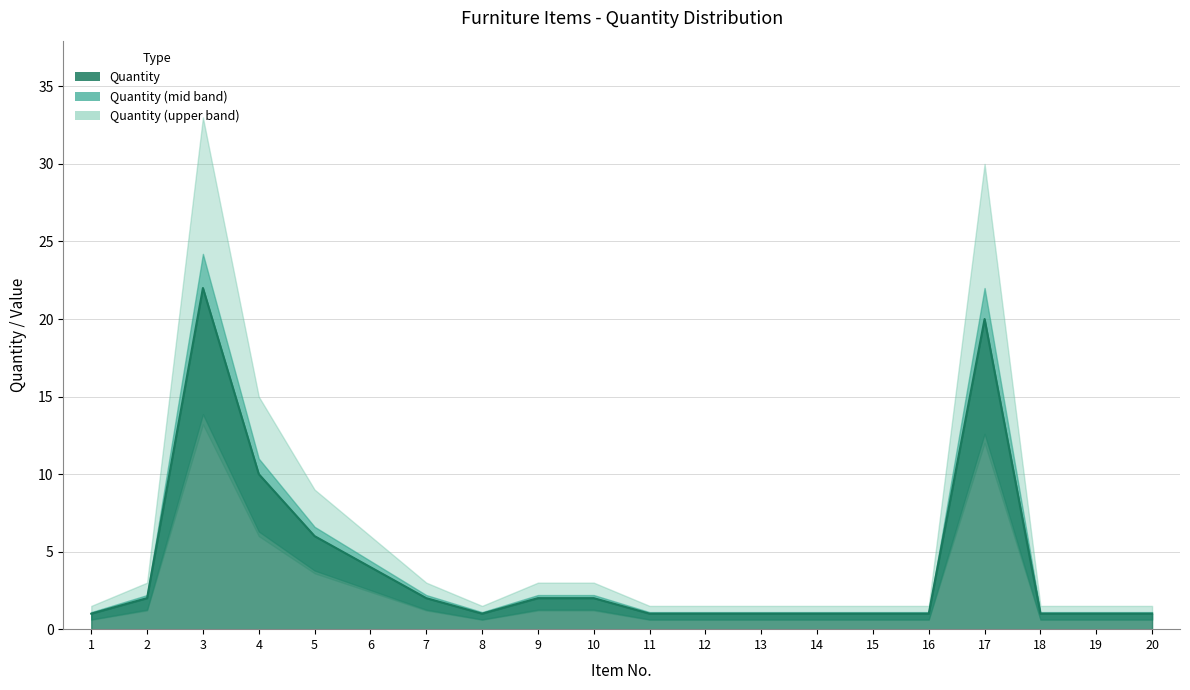

What is the maximum value shown in the chart?

22